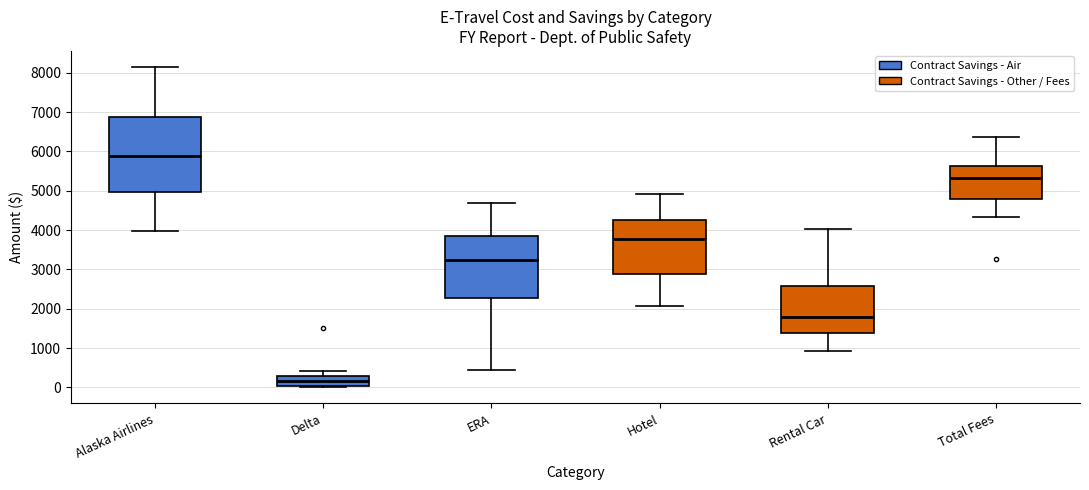

Which box has the highest median line?

Alaska Airlines